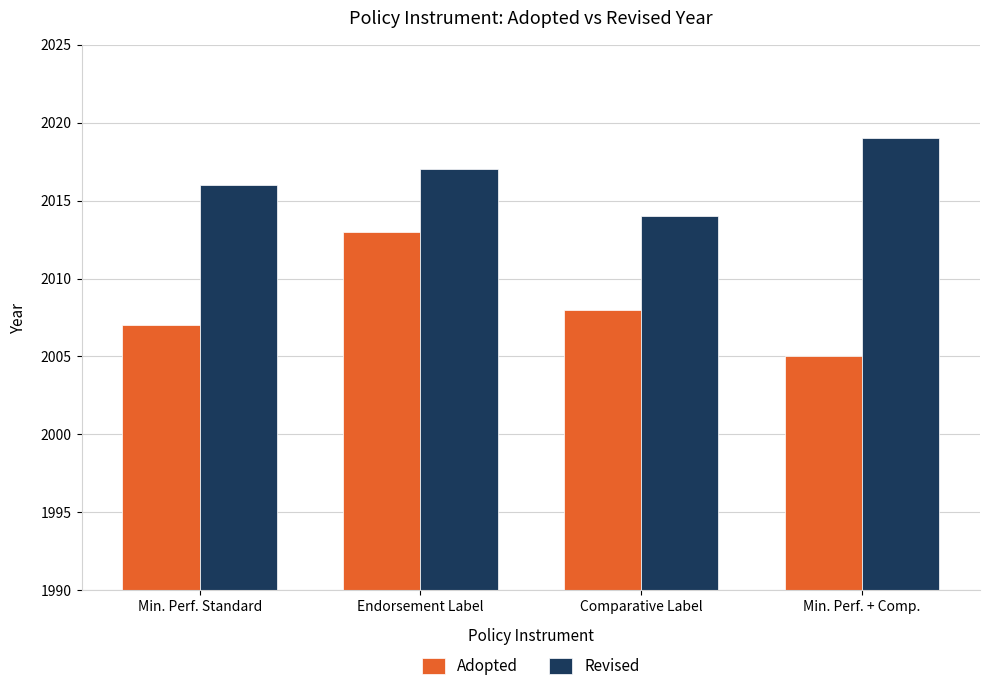

Is the value of Adopted at Min. Perf. + Comp. greater than the value of Revised at Min. Perf. + Comp.?

No